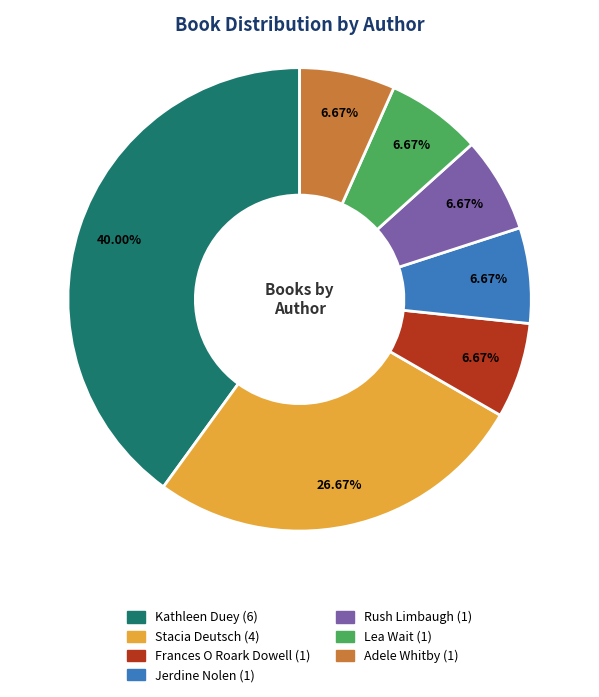

Between Stacia Deutsch and Lea Wait, which is larger?

Stacia Deutsch